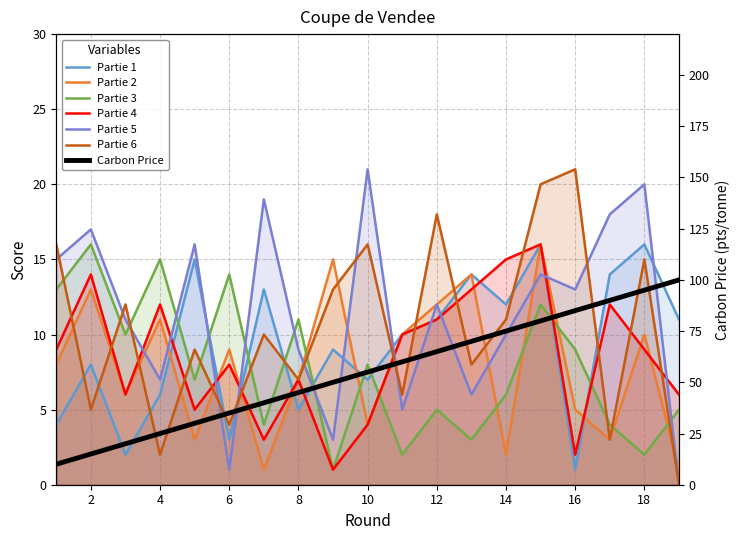

What is the sum of the Partie 5 values at 10 and 14?

31